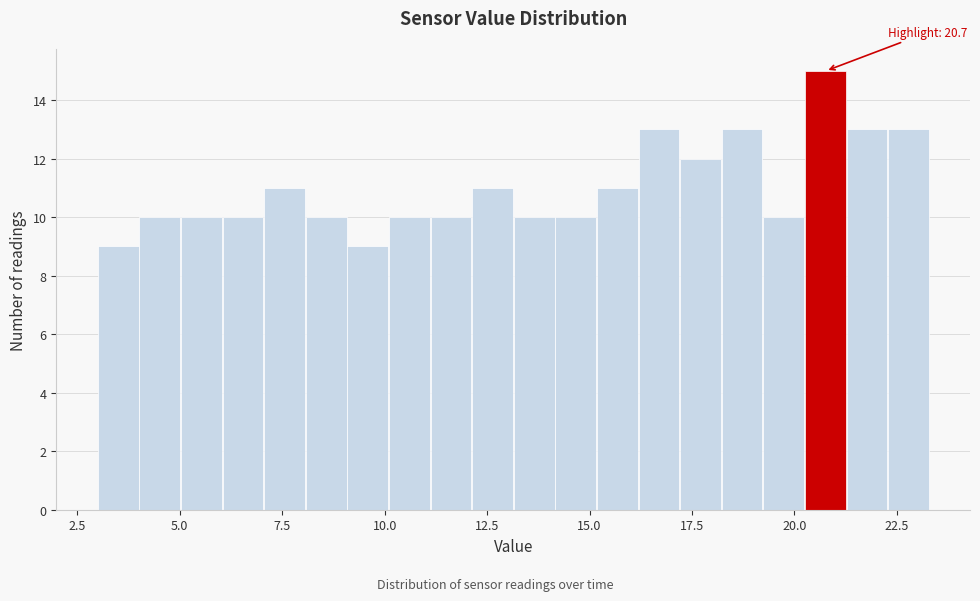

Read against the x-axis, roughly where is the centre of the tallest bar?

21.0